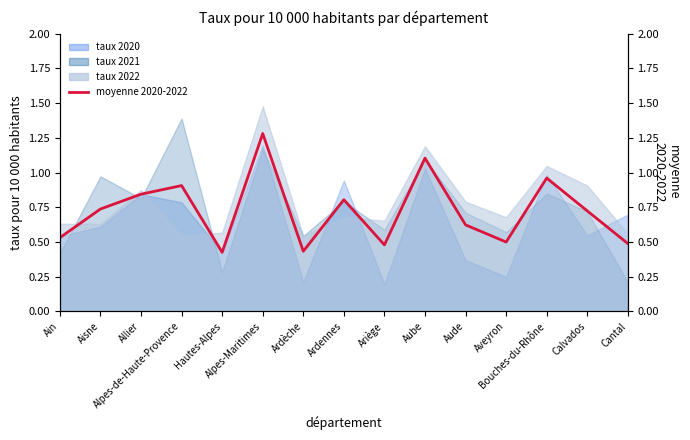

List the labels in order of value, largest first.

Alpes-Maritimes, Aube, Bouches-du-Rhône, Alpes-de-Haute-Provence, Allier, Ardennes, Aisne, Calvados, Aude, Ain, Aveyron, Cantal, Ariège, Ardèche, Hautes-Alpes